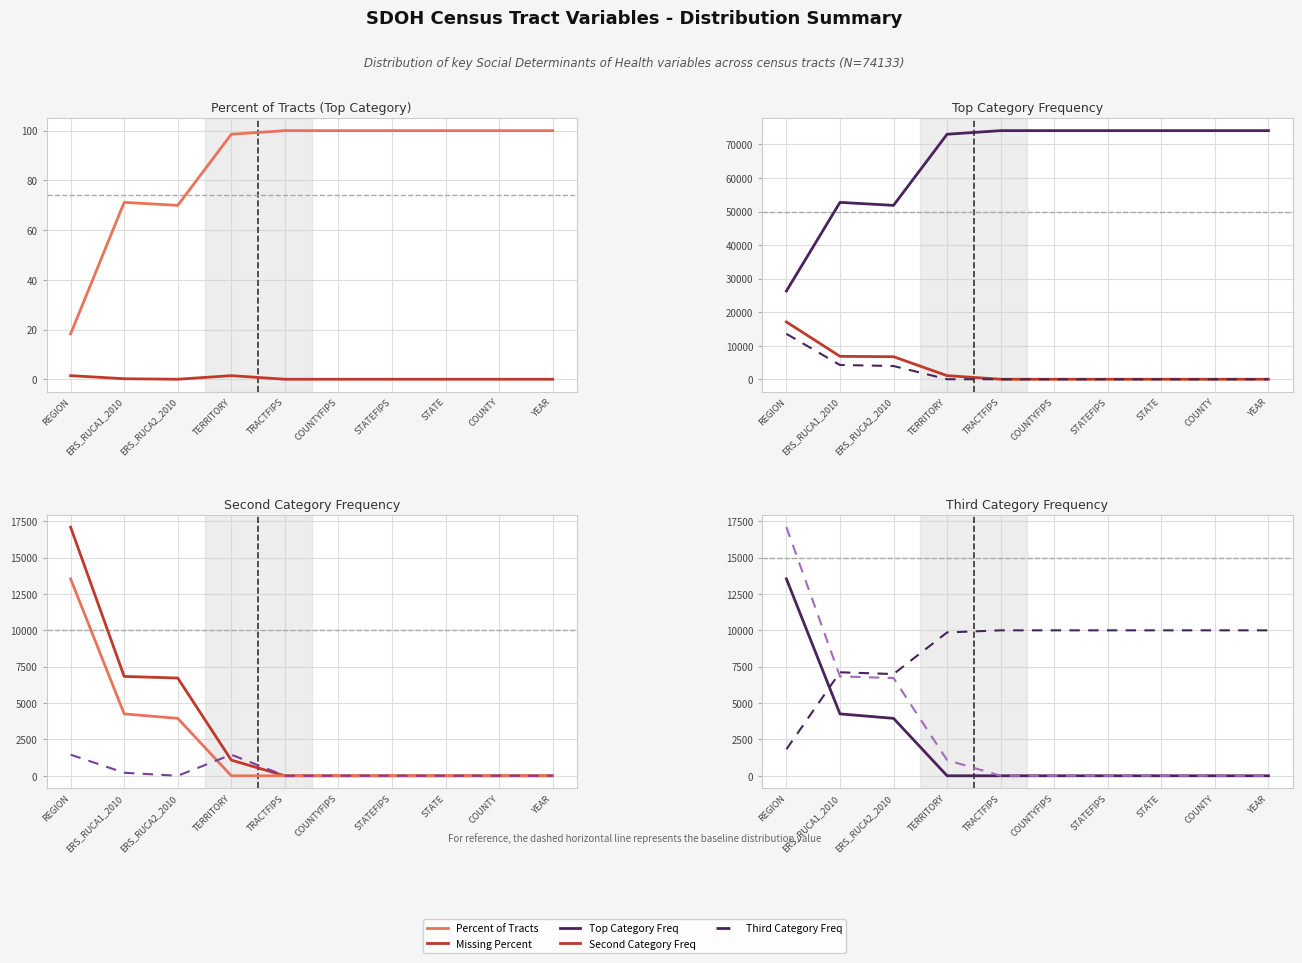

At which category is the sum across all series the highest?

TERRITORY